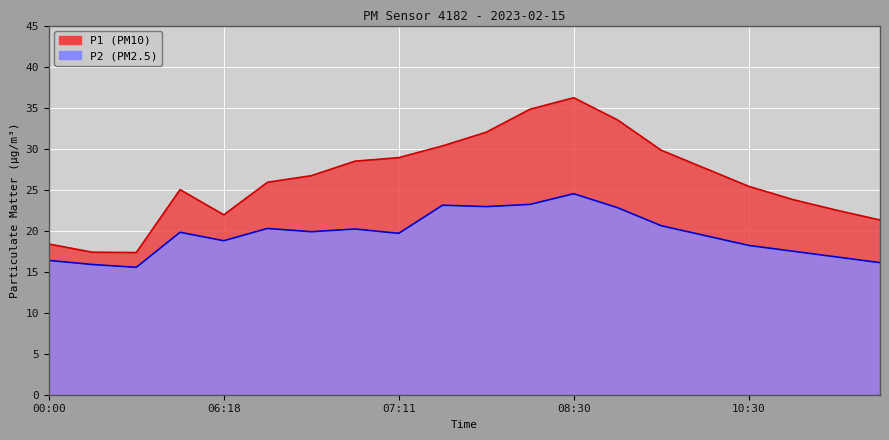

What is the smallest value displayed?

15.5